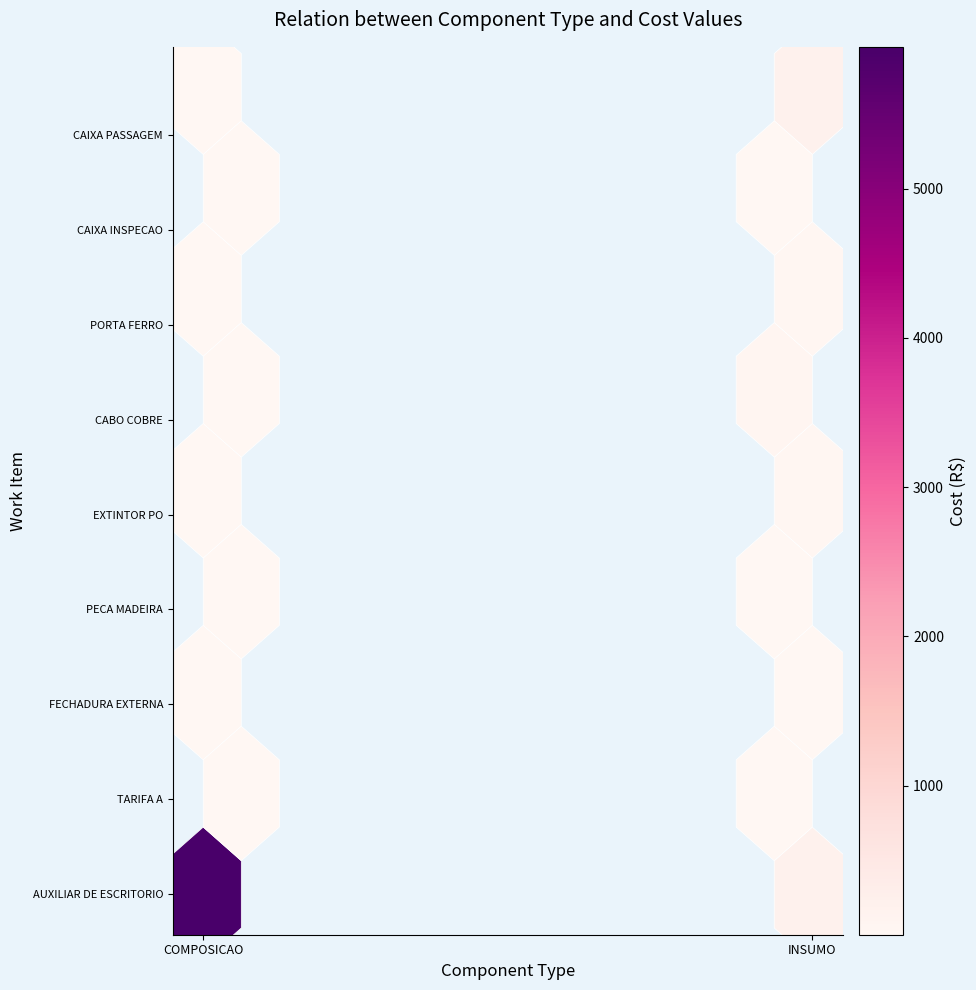

The COMPOSICAO series shows 0.7 at 17. True or false?

False